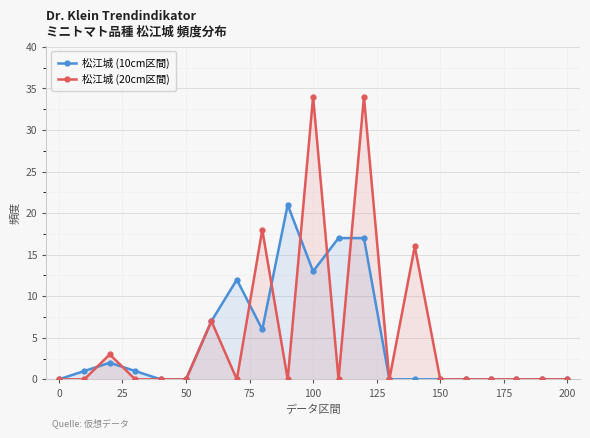

Which series has the widest spread of values?

松江城 (20cm区間)